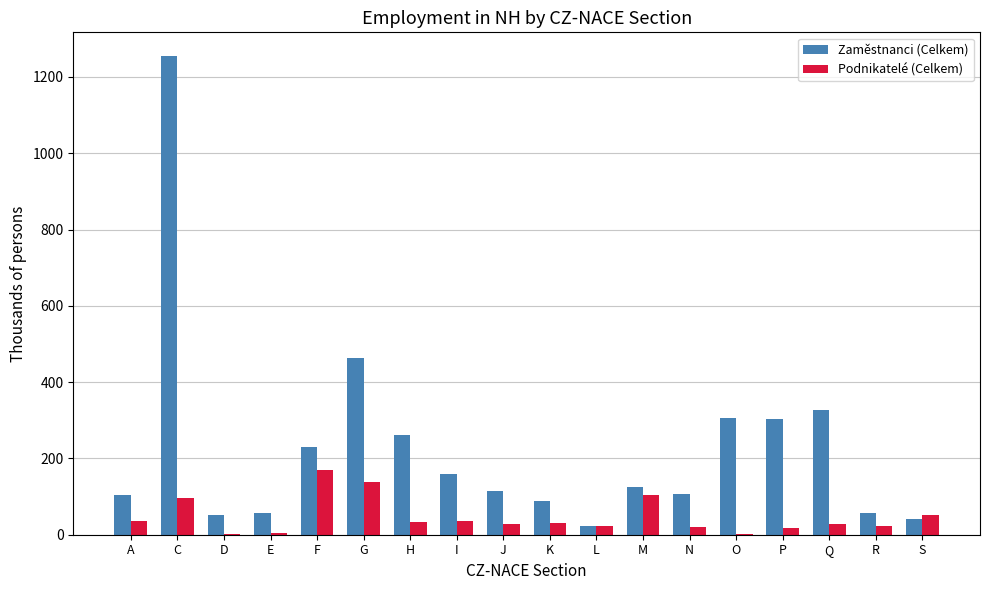

What is the average value of the Zaměstnanci (Celkem) series?

226.5